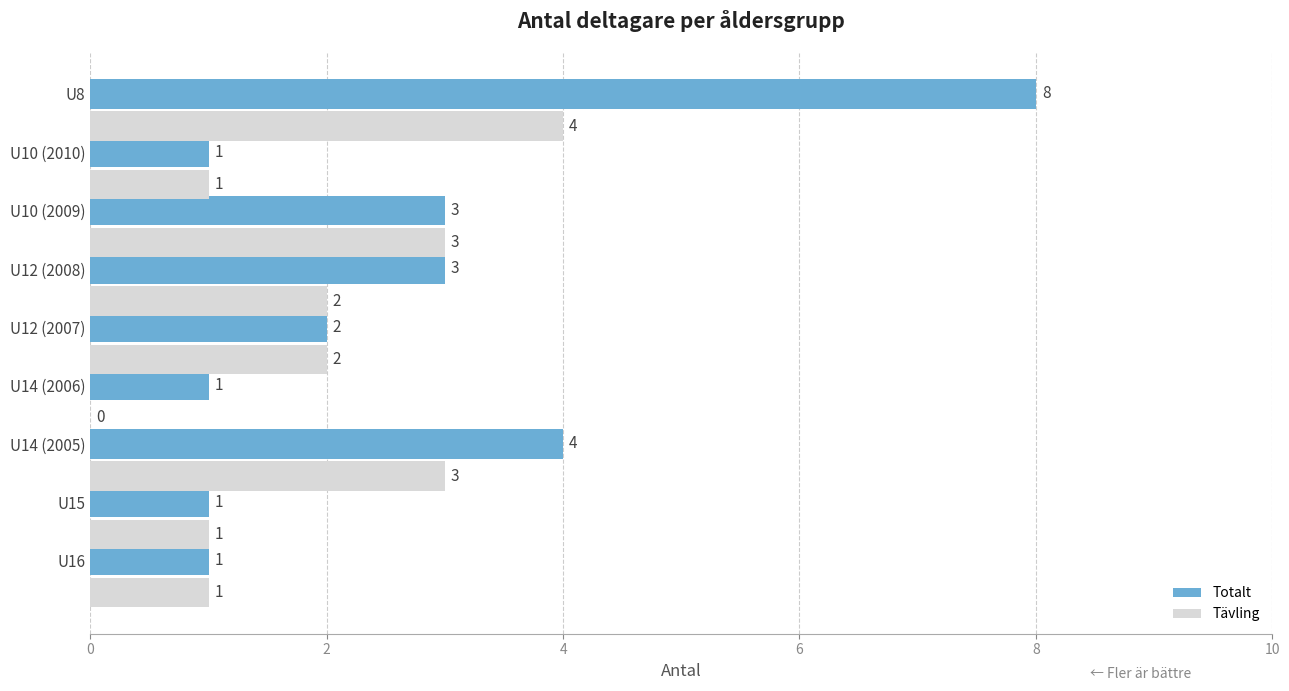

What is the highest value of the Totalt series?

8